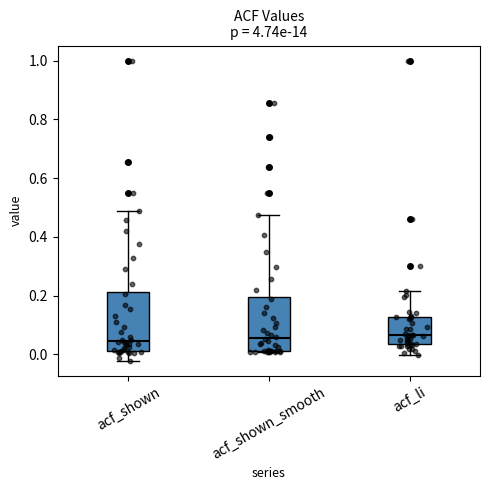

Where is the upper edge of the box for acf_shown_smooth on the y-axis? The values are not printed on the chart, so give them approximately, as read against the axis.

0.20